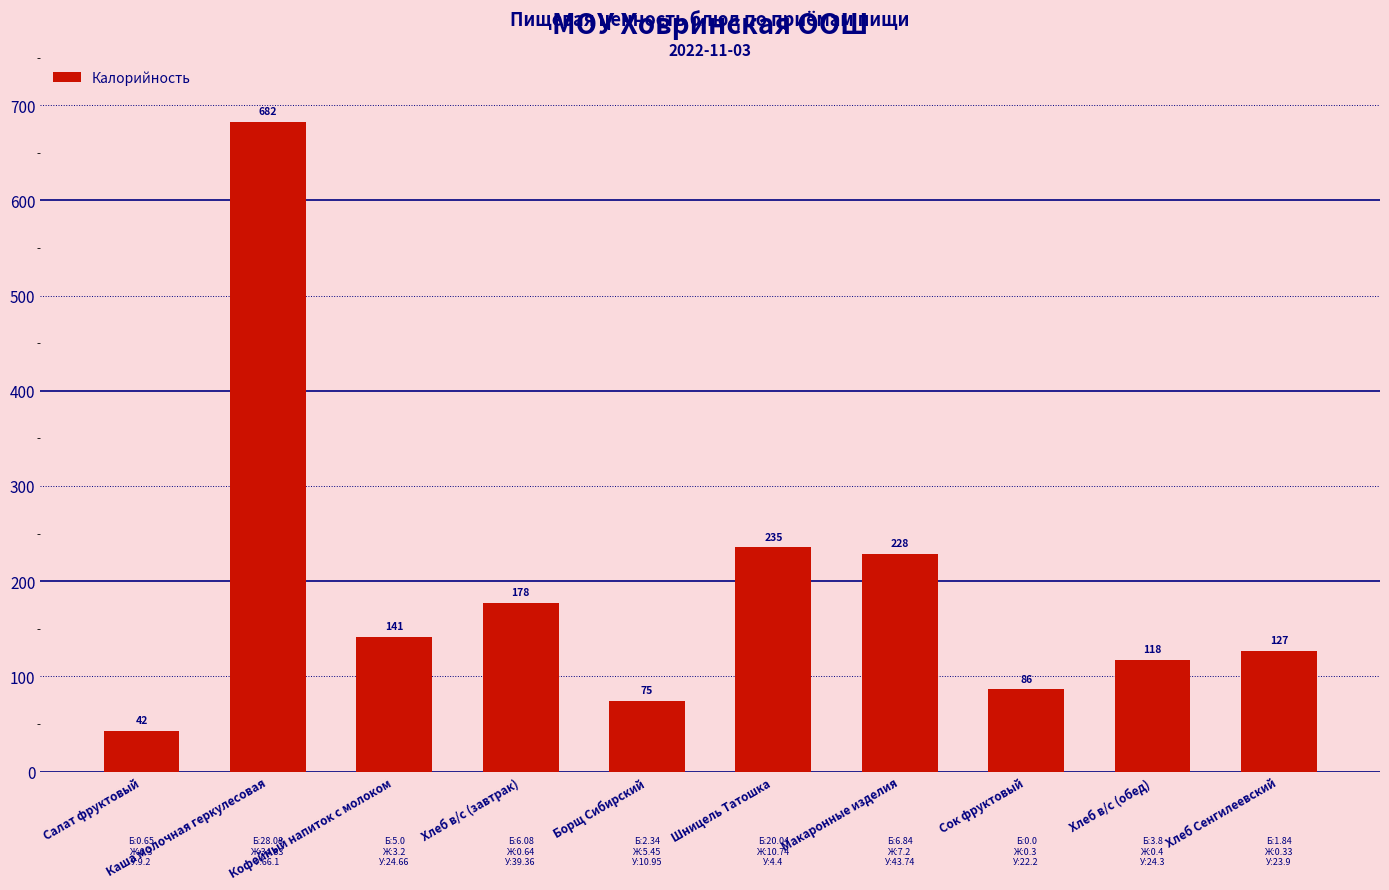

List the labels in order of value, smallest first.

Салат фруктовый, Борщ Сибирский, Сок фруктовый, Хлеб в/с (обед), Хлеб Сенгилеевский, Кофейный напиток с молоком, Хлеб в/с (завтрак), Макаронные изделия, Шницель Татошка, Каша молочная геркулесовая